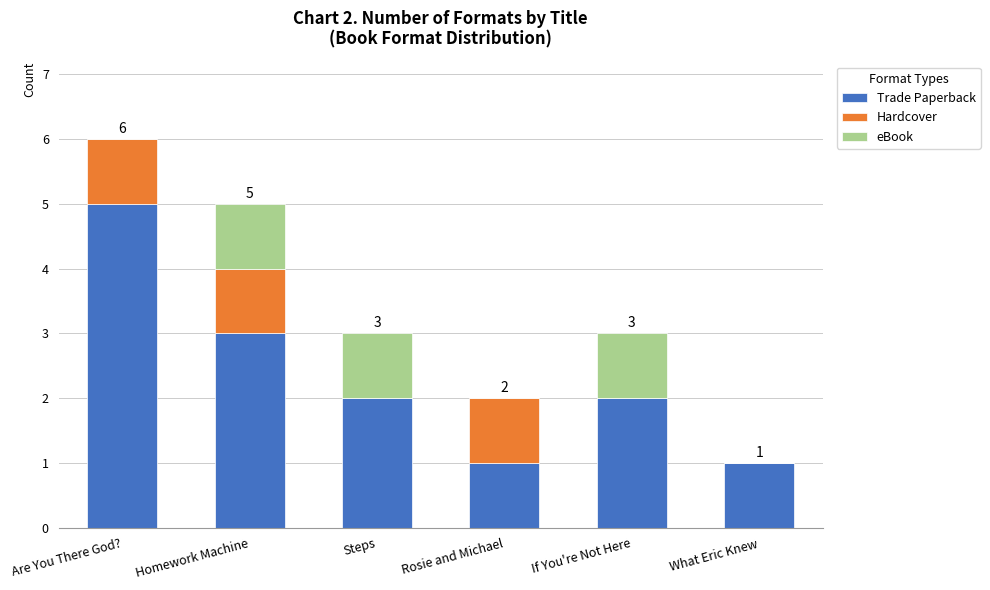

True or false: Trade Paperback has a value of 2 at Steps.

True